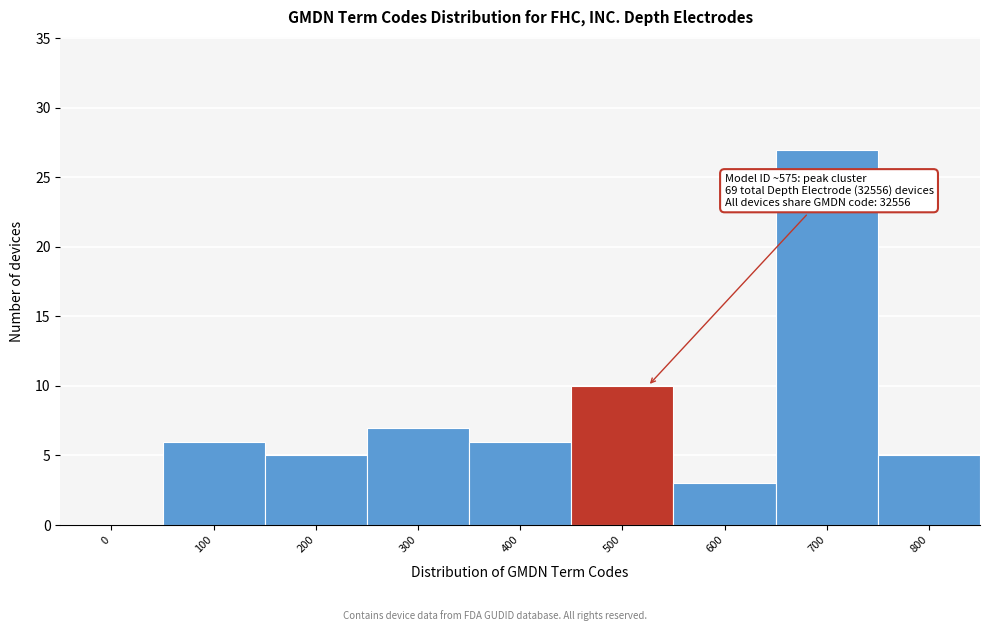

Reading left to right, what are all the values shown in this chart?

0=0	100=6	200=5	300=7	400=6	500=10	600=3	700=27	800=5